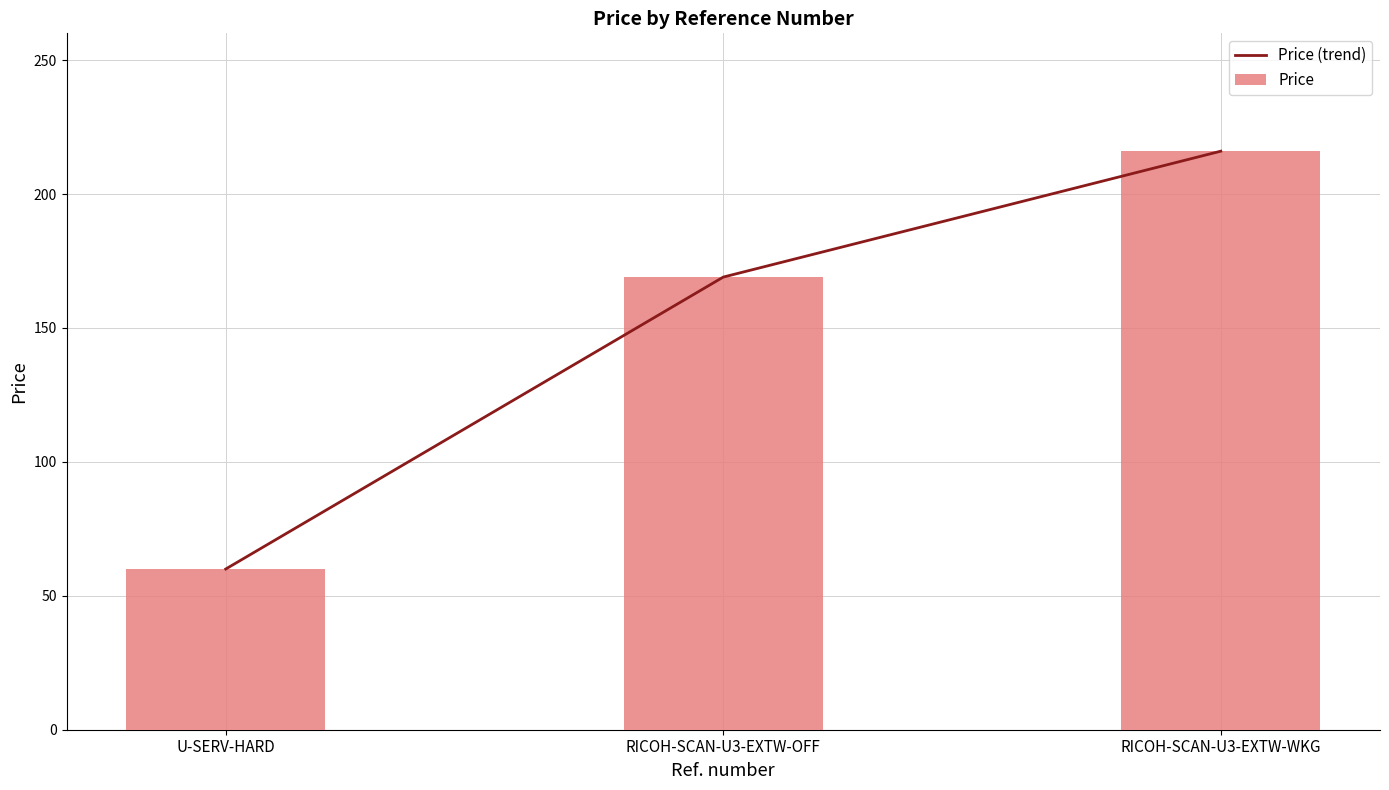

How many values in the Price series are below 168?

1